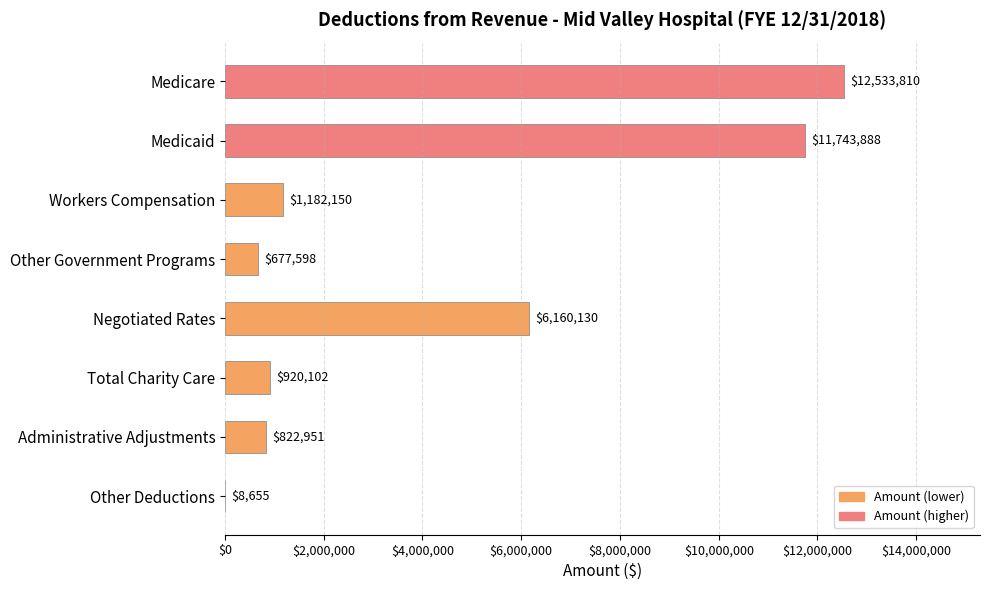

Where is the data nearest to the value 6271232?

Negotiated Rates